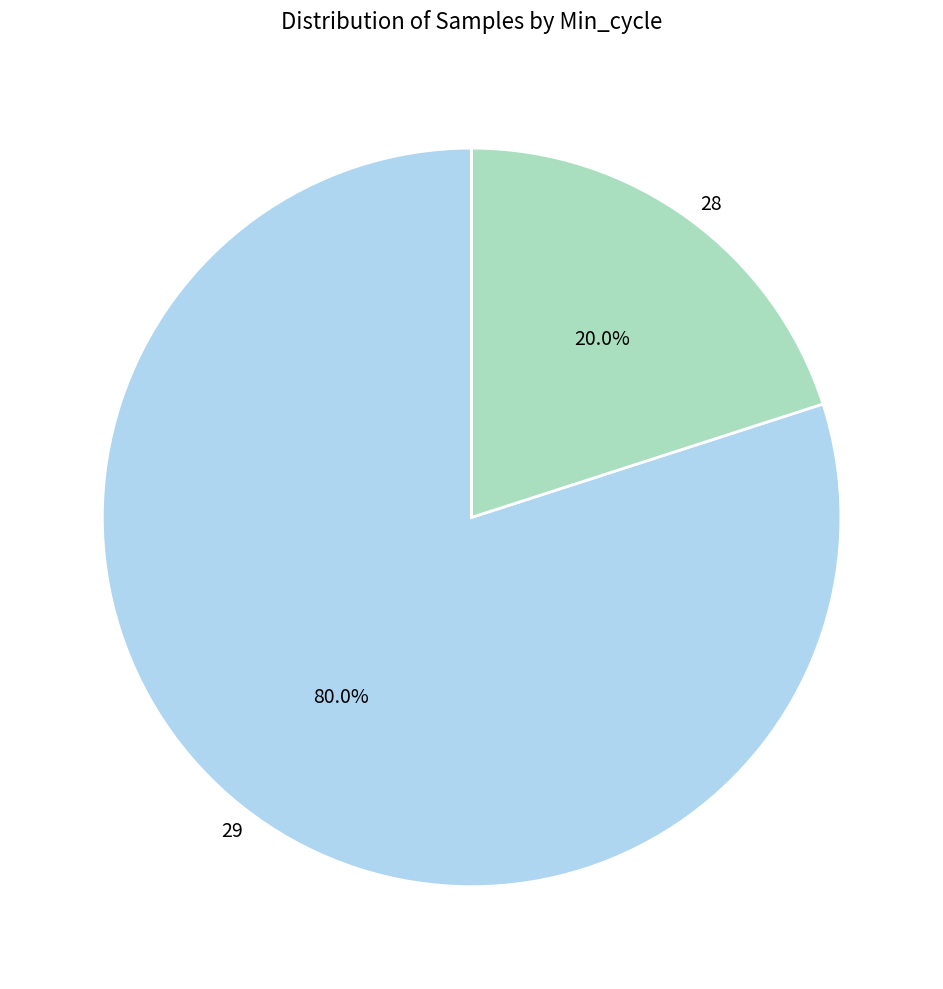

Which slice represents more than half of the pie?

29